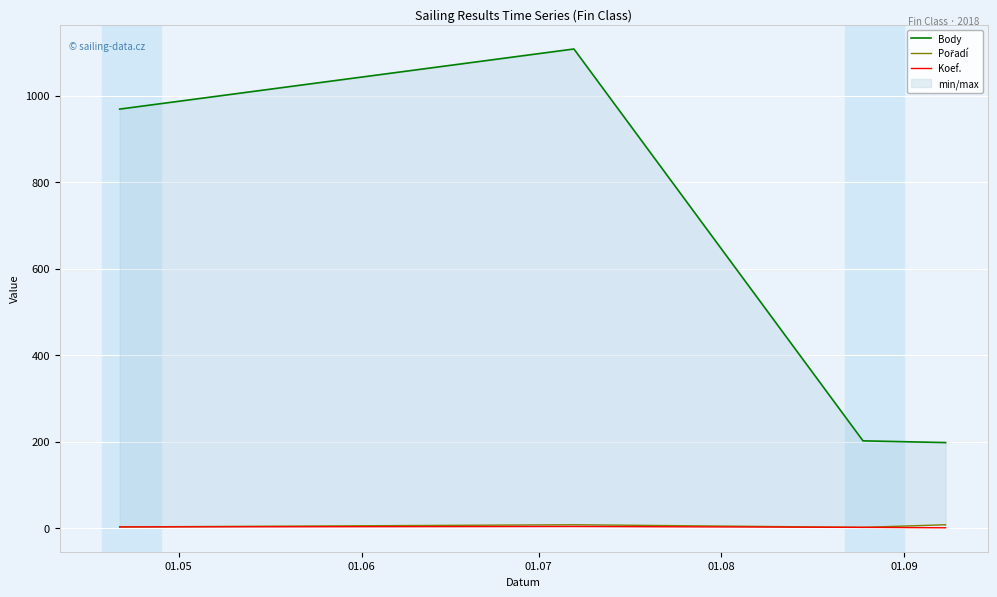

True or false: Koef. has more than 1 interior local peaks.

False